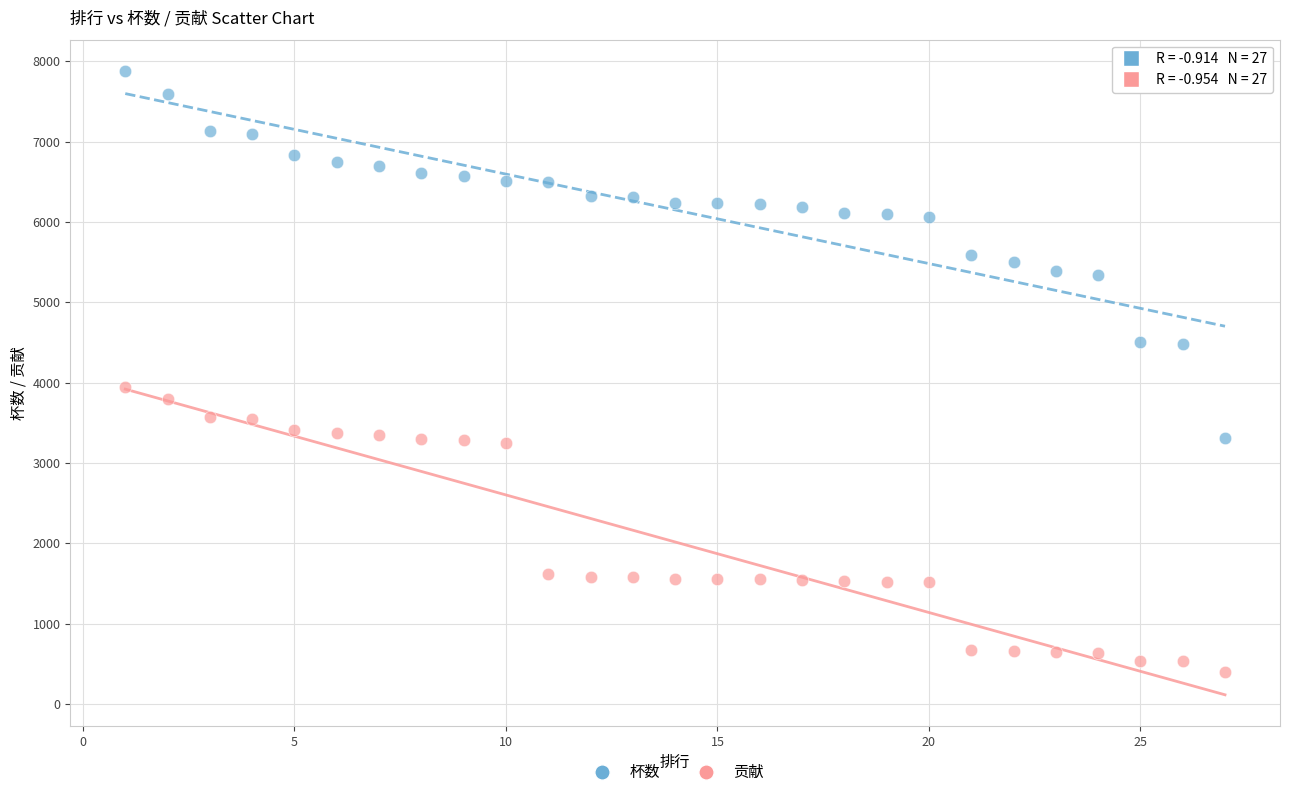

Which series has the largest Y range (max minus min)?

杯数